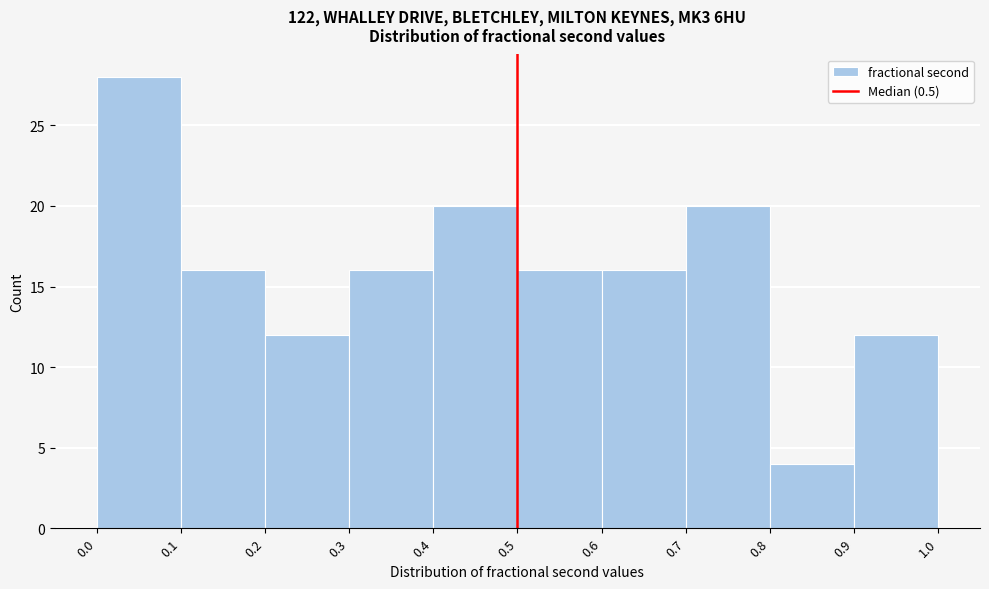

Which range on the x-axis has the tallest bar?

0.0 to 0.1